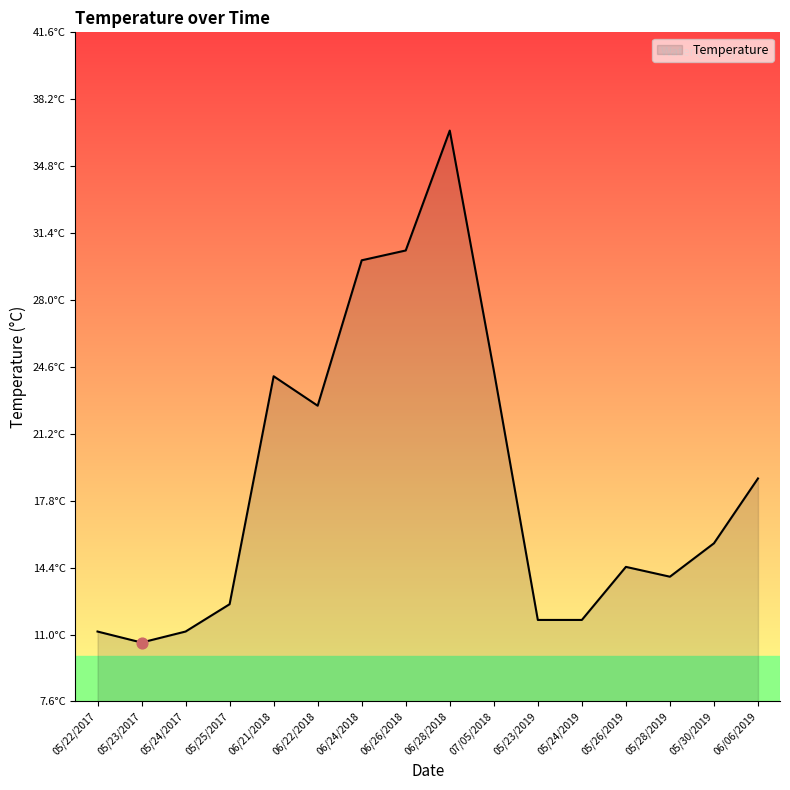

Which has a higher value, 05/23/2017 or 05/30/2019?

05/30/2019